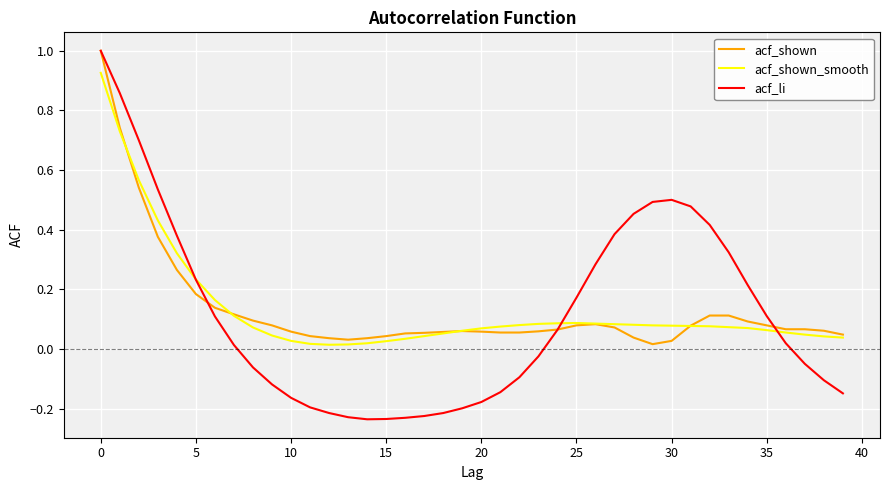

Which series has the widest spread of values?

acf_li